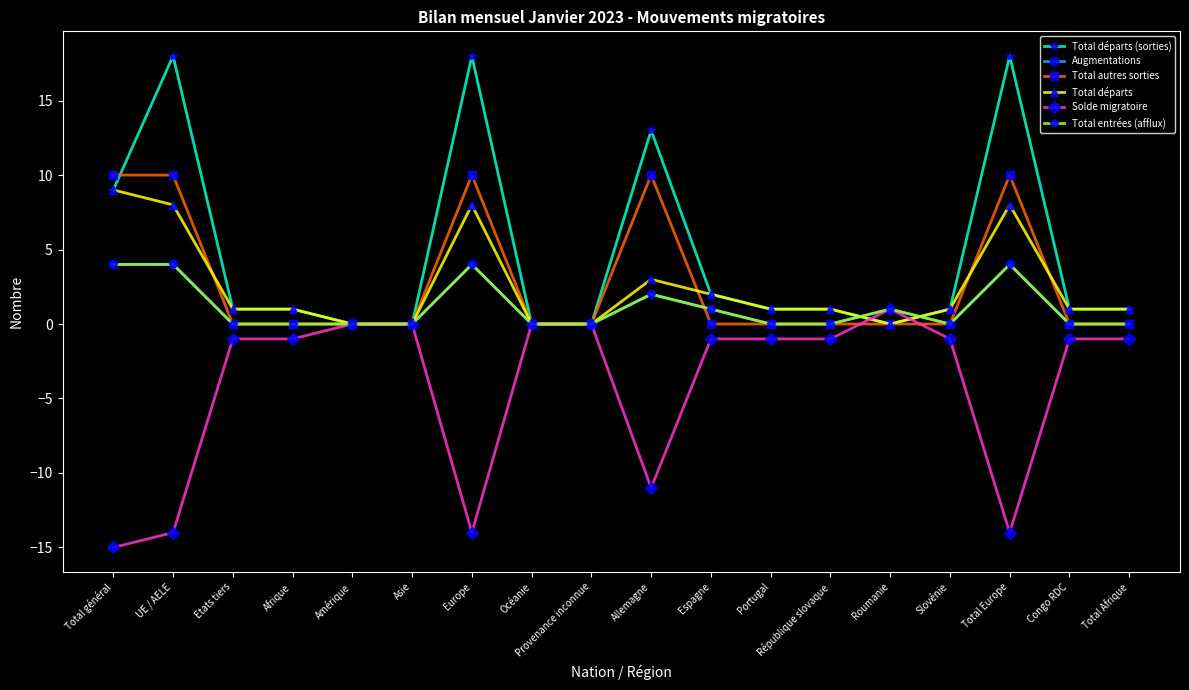

Where does the Solde migratoire series first go above -1?

Amérique